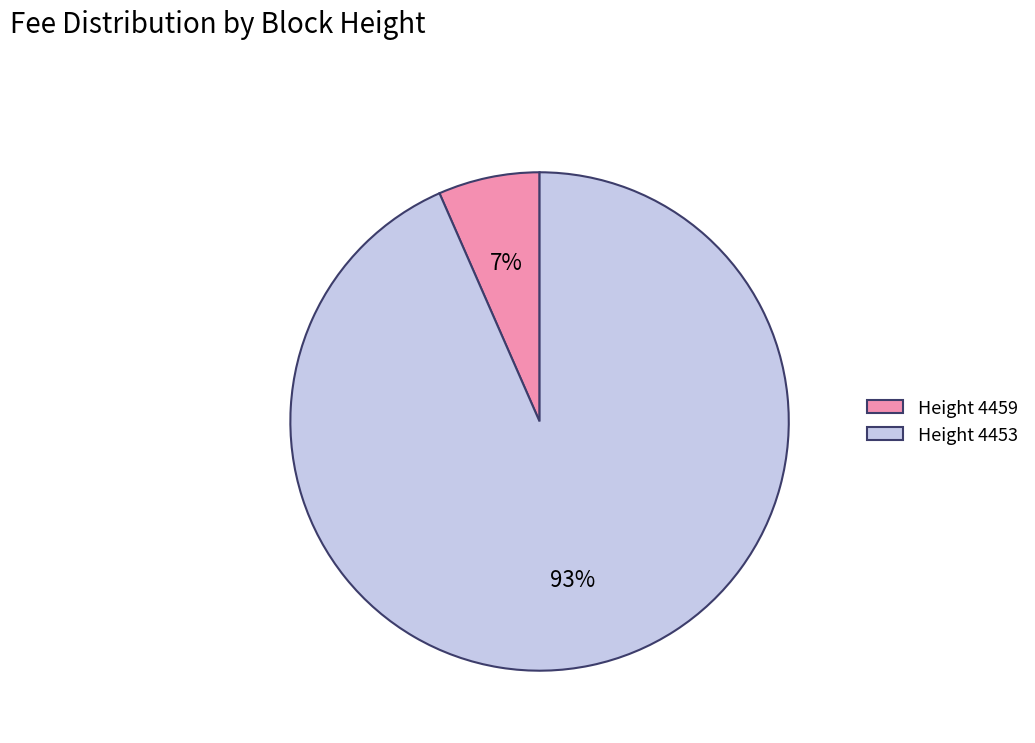

Which category has the smallest portion of the pie?

Height 4459